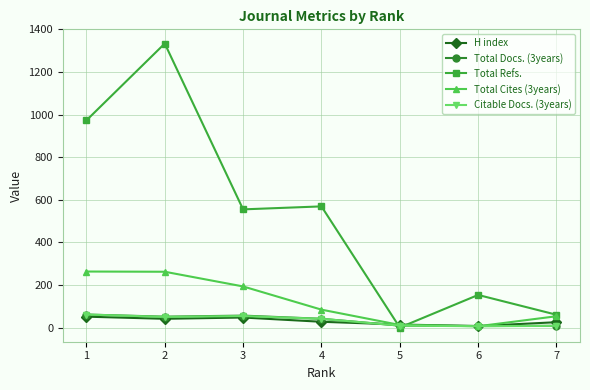

What is the value of the Total Docs. (3years) point at the 3rd from the left?

56